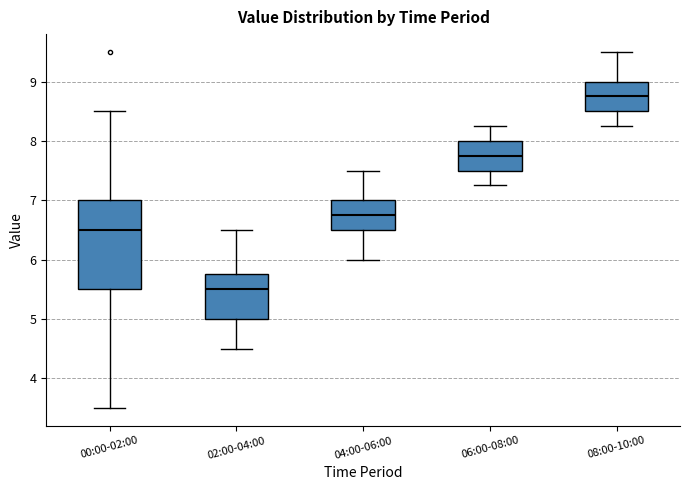

Comparing the boxes themselves (not the whiskers), which one is the tallest?

00:00-02:00